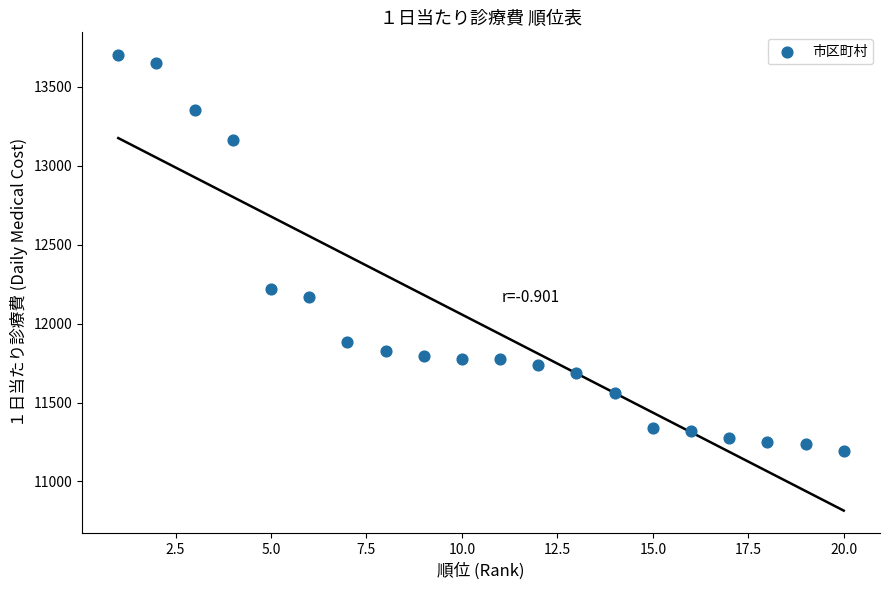

What Y value in the scatter plot is closest to 12448?

12218.7